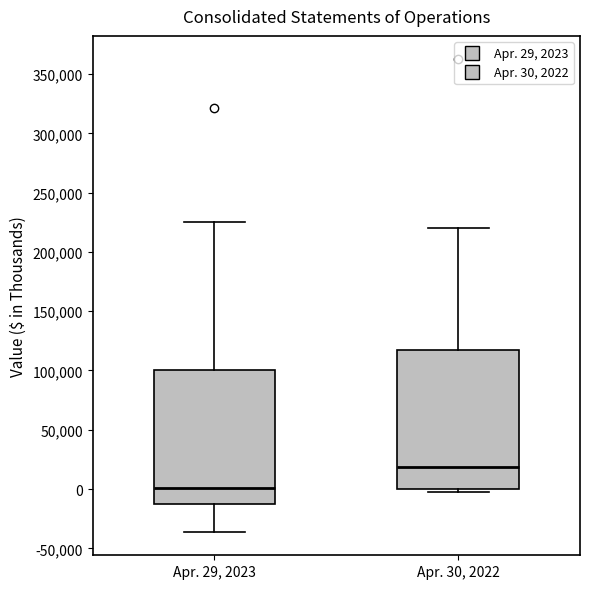

Reading left to right, read every box against the y-axis: the position of its median line, the range the box covers, and the ends of its whiskers. The values are not printed on the chart, so give them approximately, as read against the axis.

Apr. 29, 2023: median 0, box -15000 to 100000, whiskers -35000 to 225000
Apr. 30, 2022: median 20000, box 0 to 115000, whiskers 0 (just below the box's lower edge) to 220000